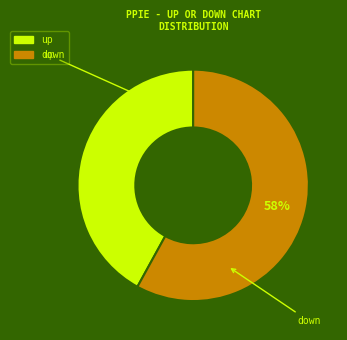

What is the ratio of the value at down to the value at up?

1.4